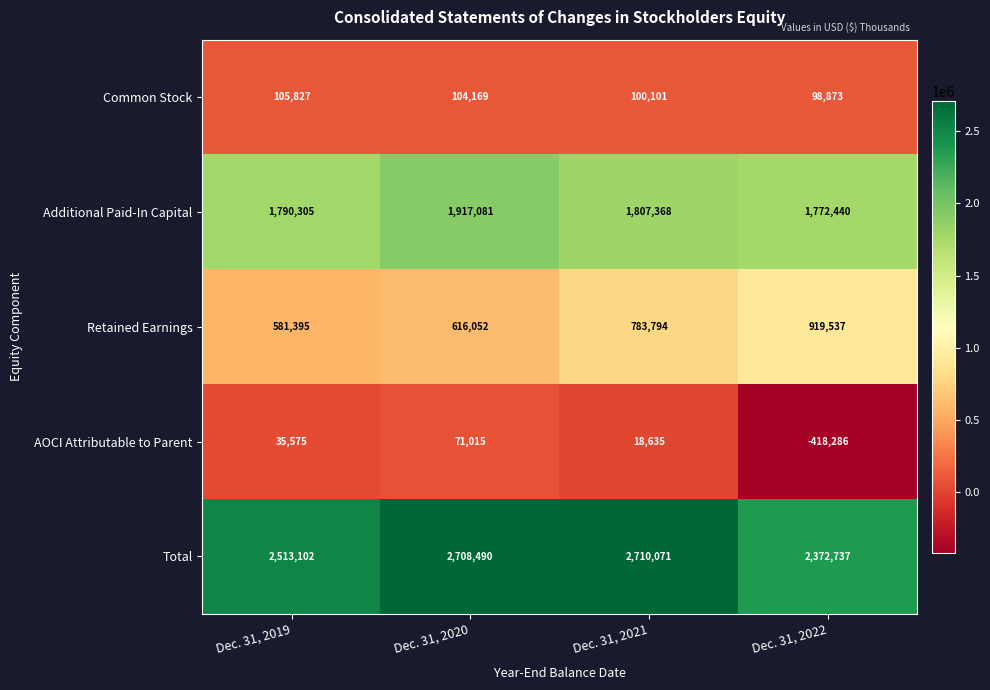

What is the maximum value shown in the chart?

2710071